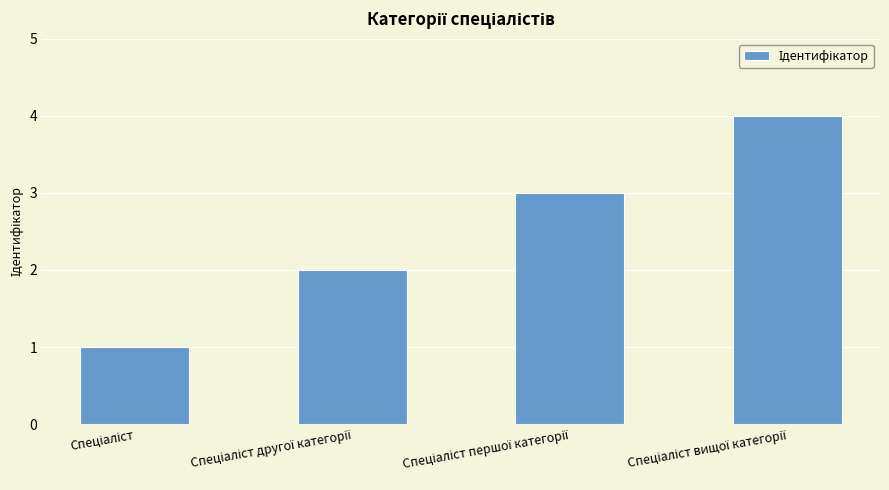

How many data points does each series have?

4